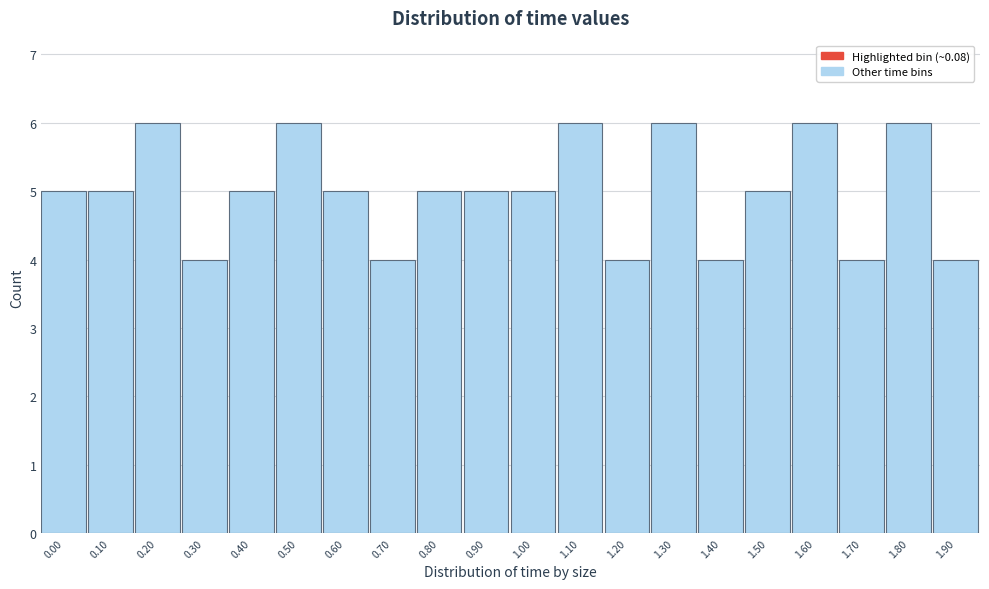

Reading left to right, transcribe all the data shown in this chart.

0.00=5	0.10=5	0.20=6	0.30=4	0.40=5	0.50=6	0.60=5	0.70=4	0.80=5	0.90=5	1.00=5	1.10=6	1.20=4	1.30=6	1.40=4	1.50=5	1.60=6	1.70=4	1.80=6	1.90=4